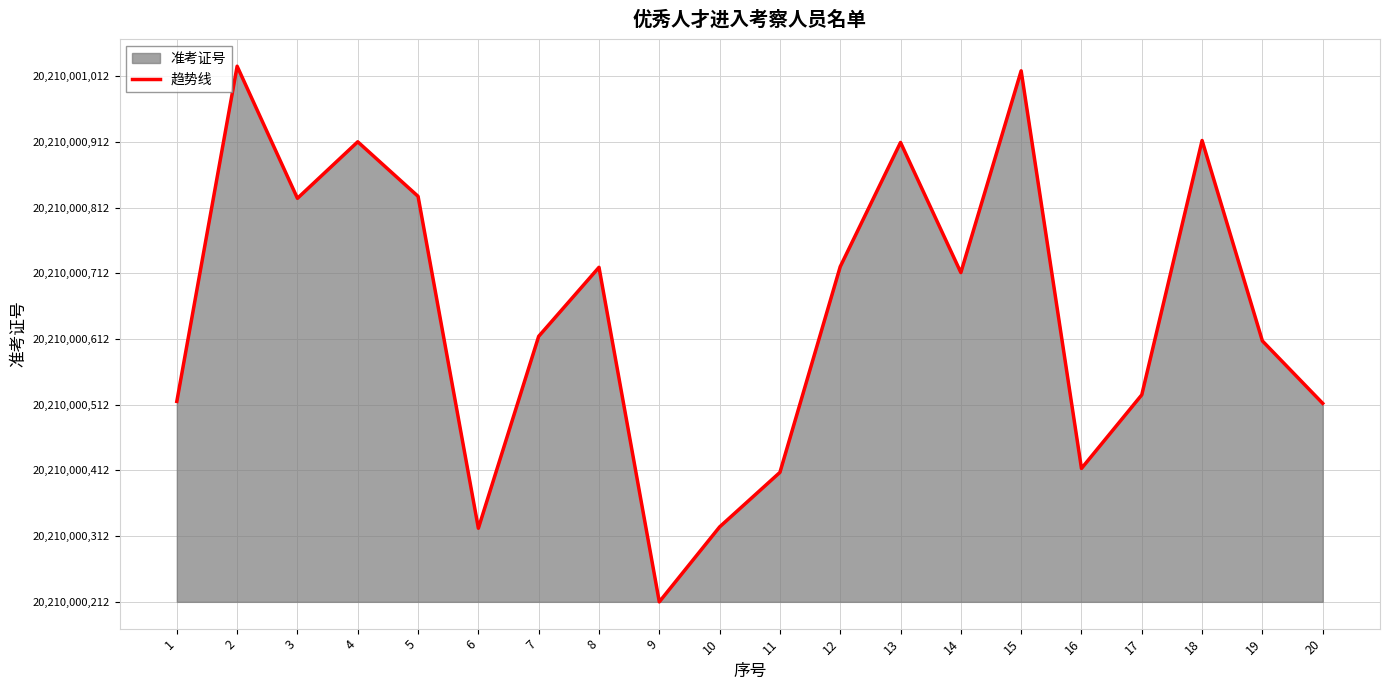

The value at 16 is 44. True or false?

False